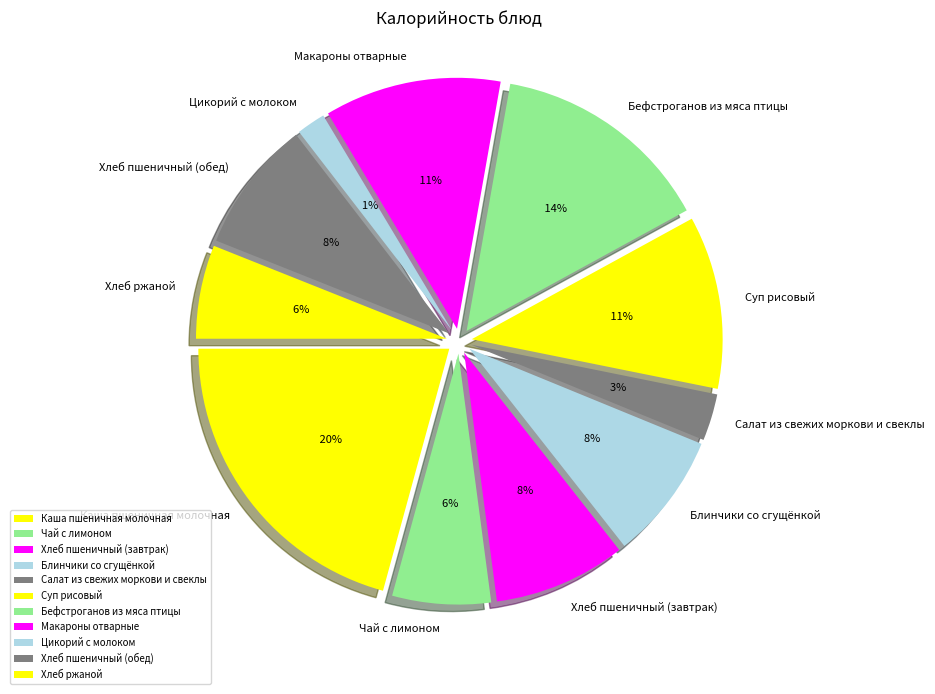

Does Макароны отварные account for over 50% of the chart?

No